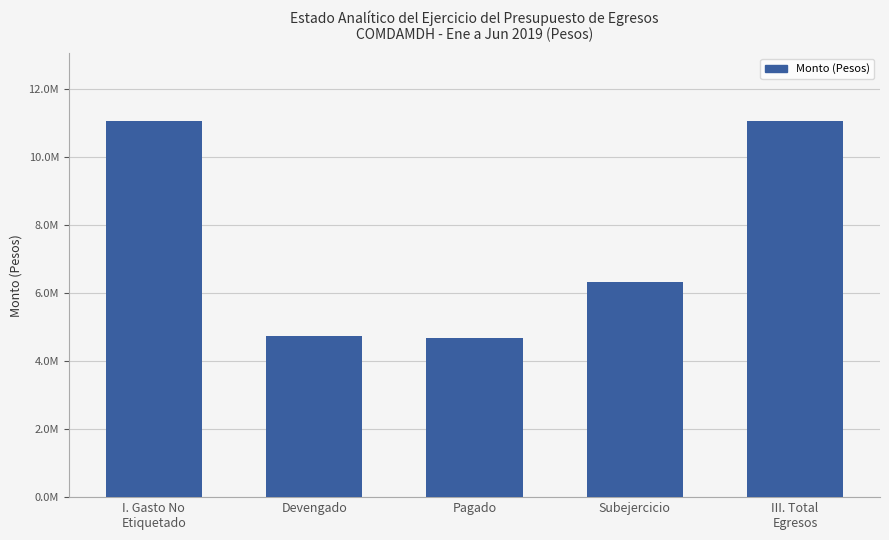

The chart shows a value of 3343999.9 at III. Total
Egresos. True or false?

False